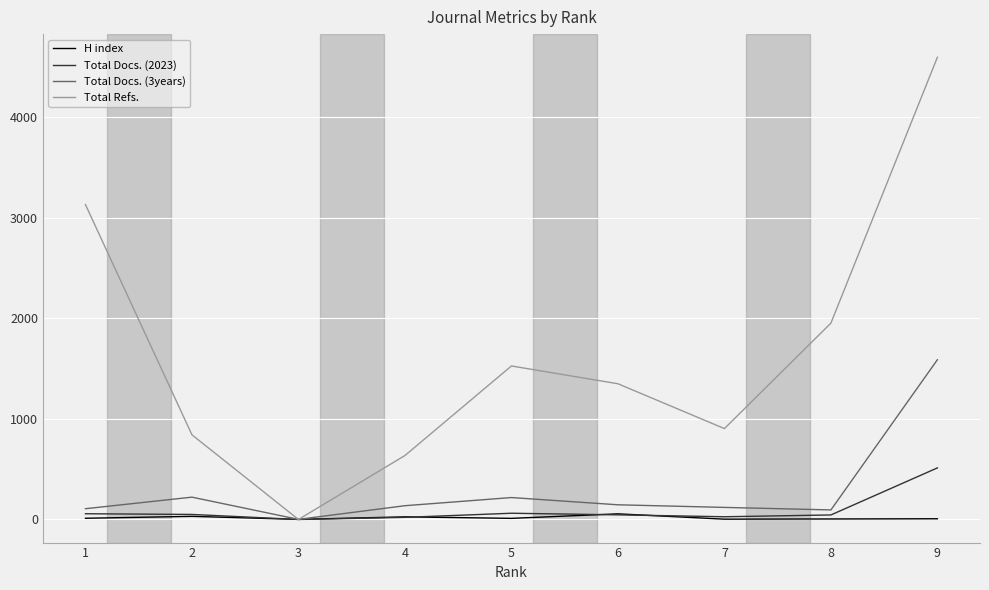

How many times do Total Refs. and H index cross each other?

2